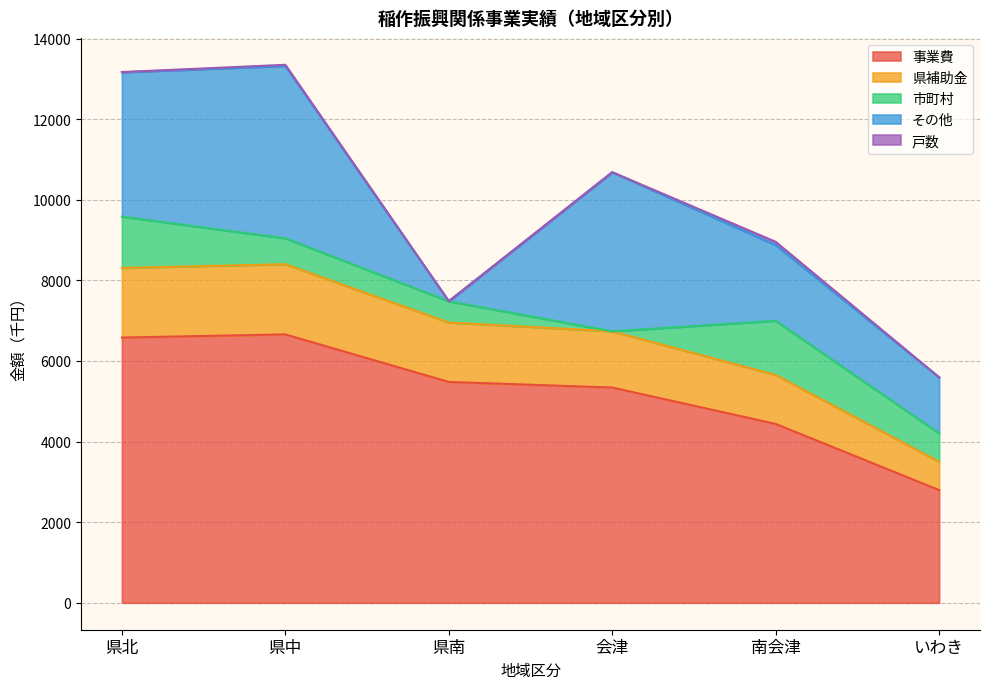

What position from the right is 県中?

5